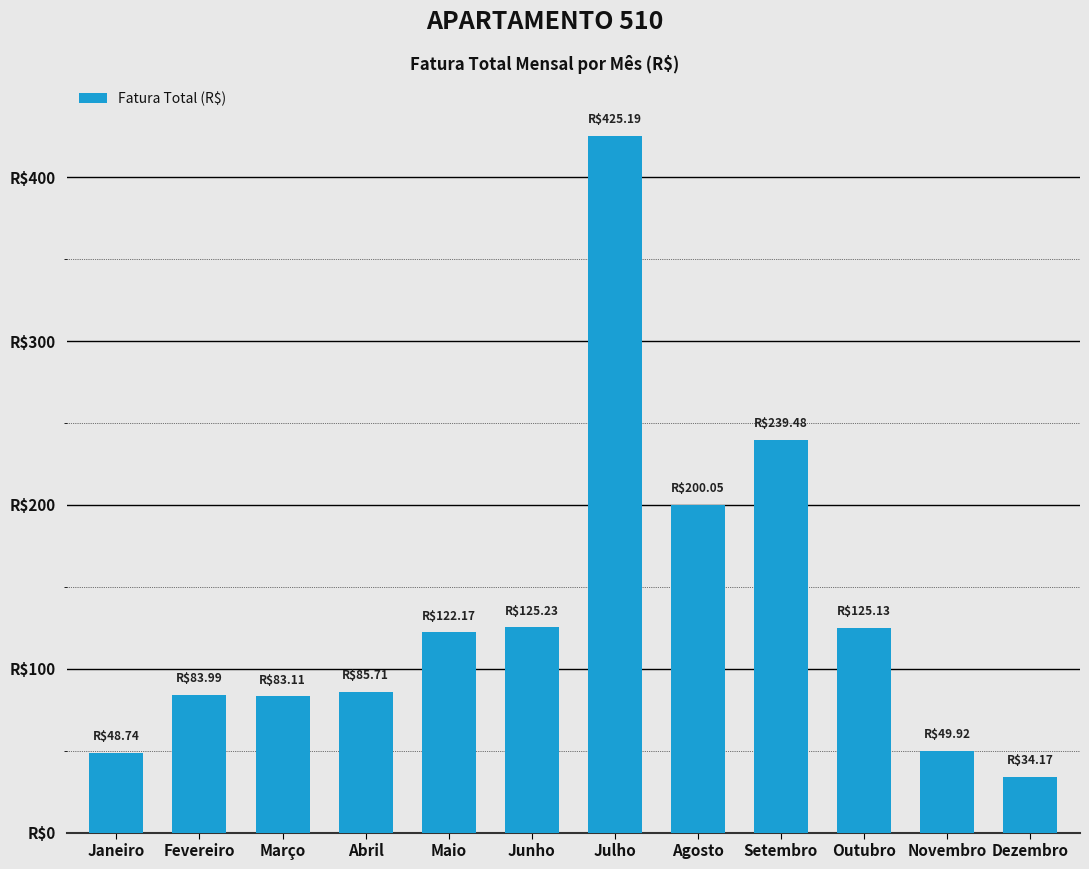

Are the bars horizontal?

No